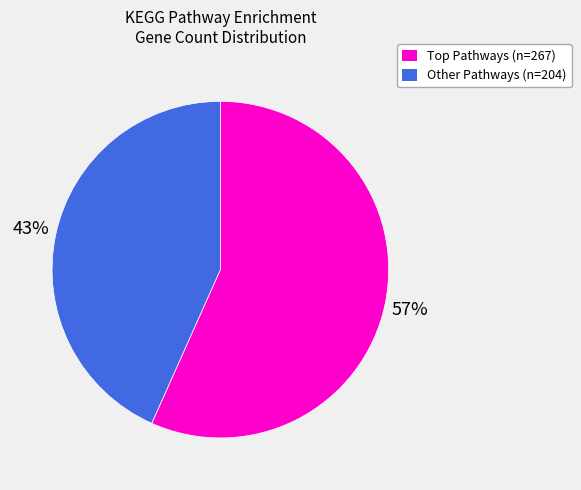

To the nearest percent, what is the average slice percentage?

50%